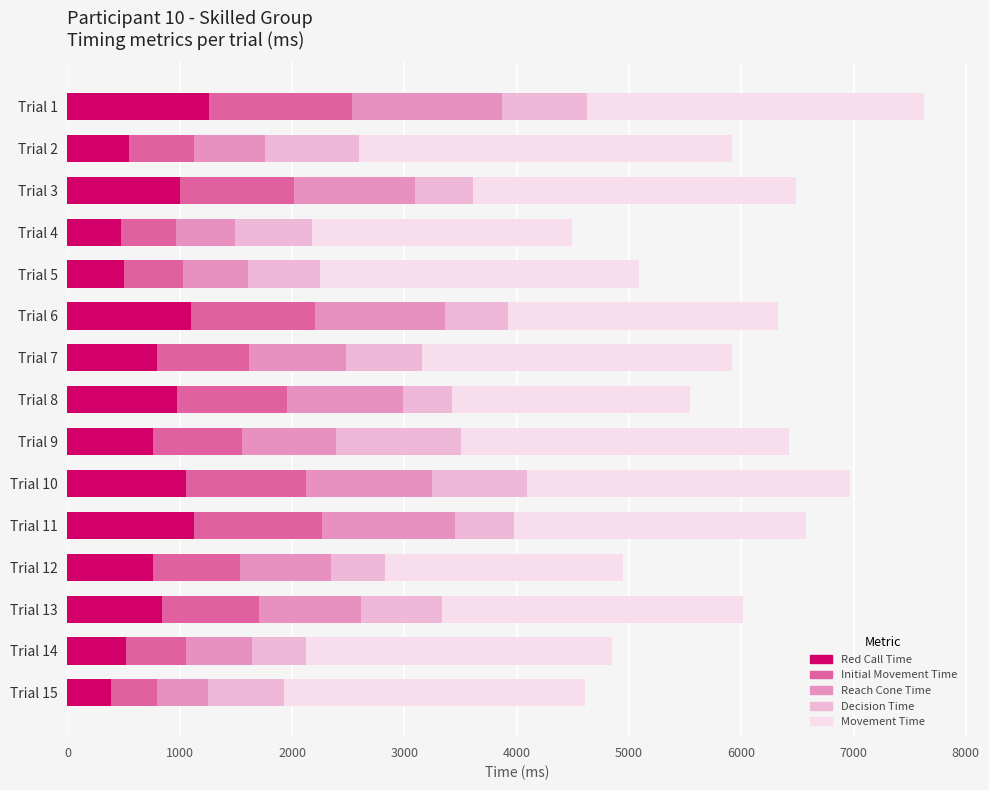

How many series are shown in this chart?

5